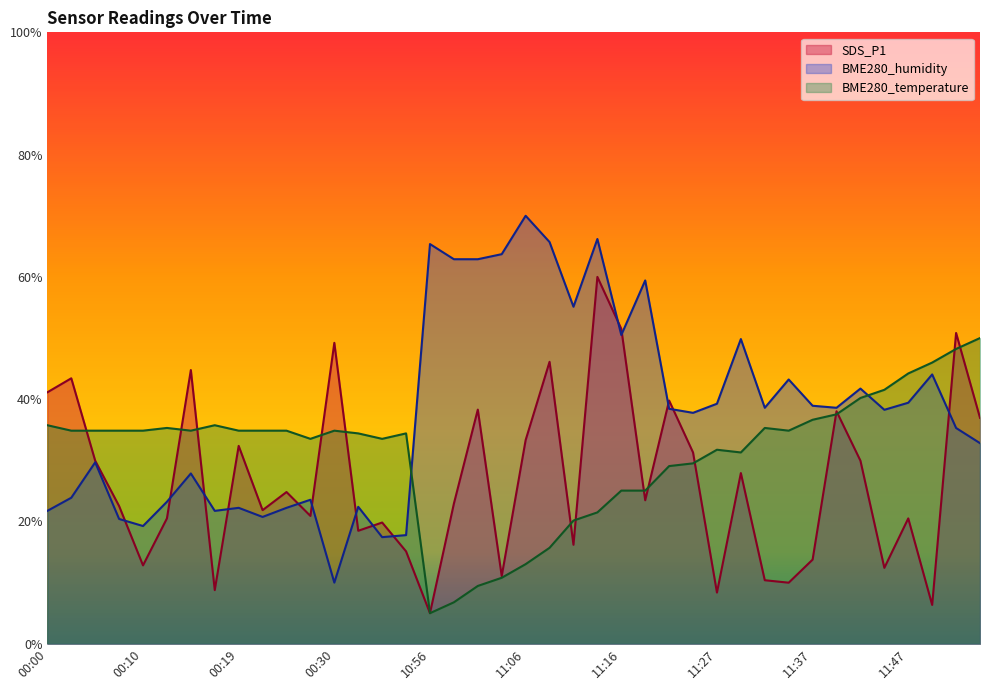

How many interior local valleys does the SDS_P1 series have?

13